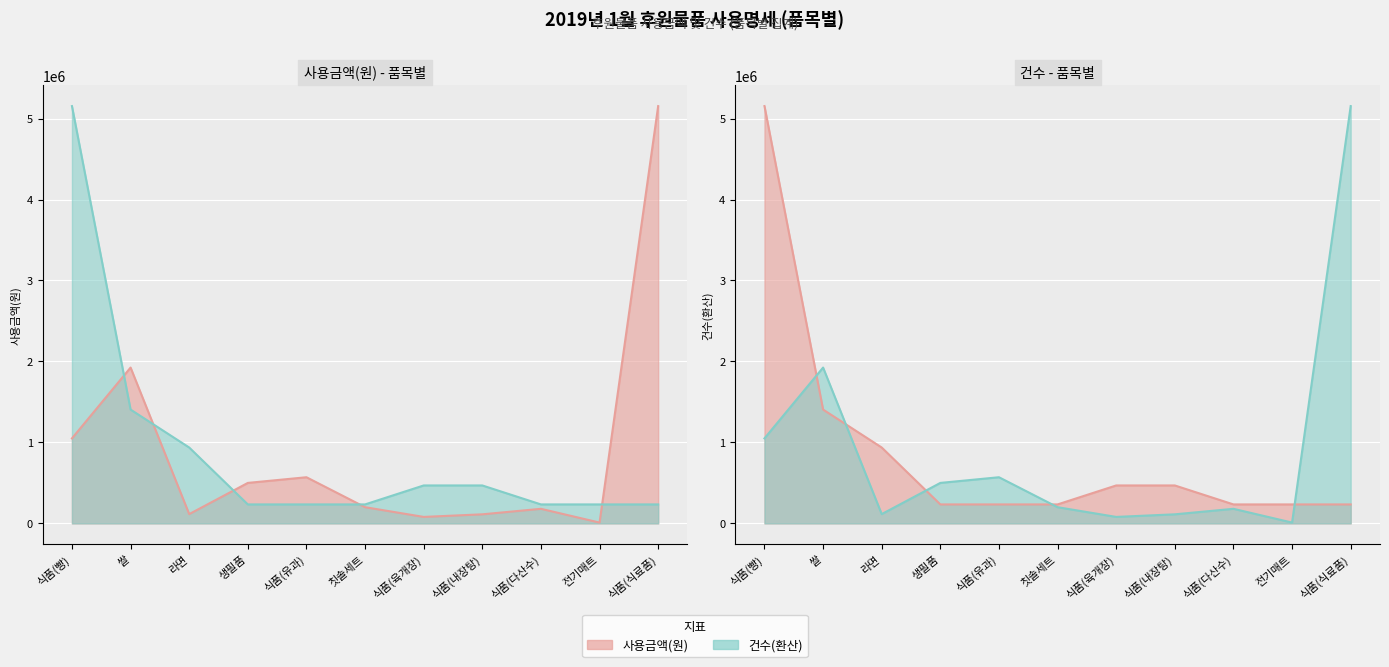

What is the maximum value for 사용금액(원) 선?

5154200.0